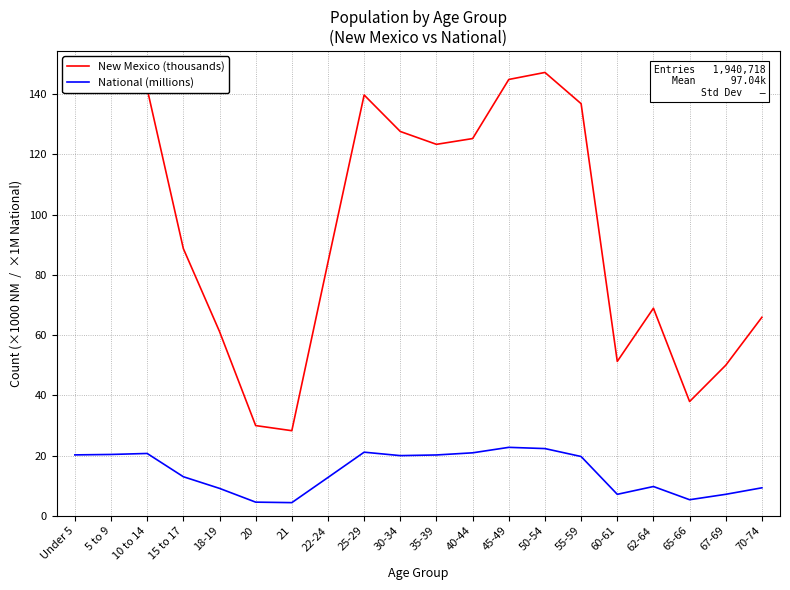

Is the value of New Mexico (thousands) at 67-69 greater than the value of National (millions) at 21?

Yes